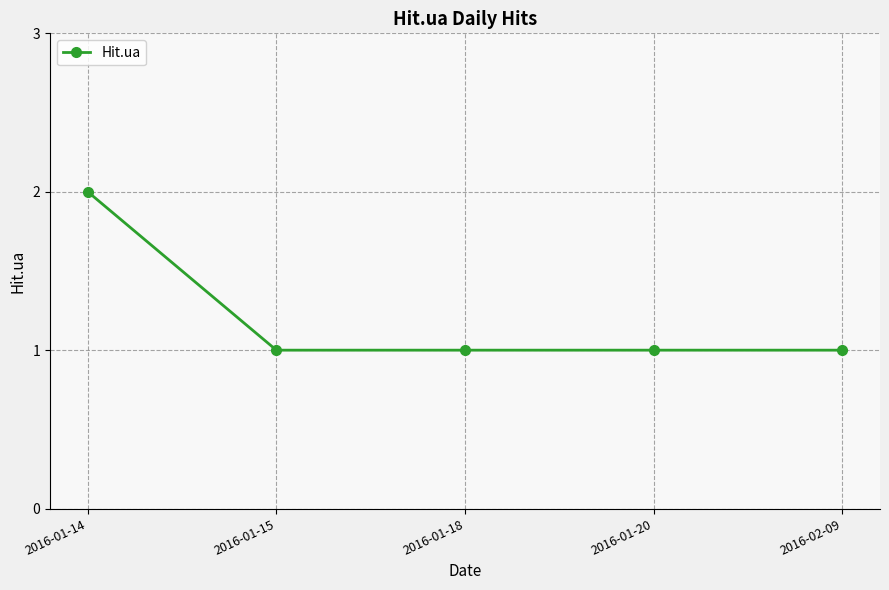

Approximately how many times larger is the value at 2016-01-15 compared to 2016-01-14?

0.5